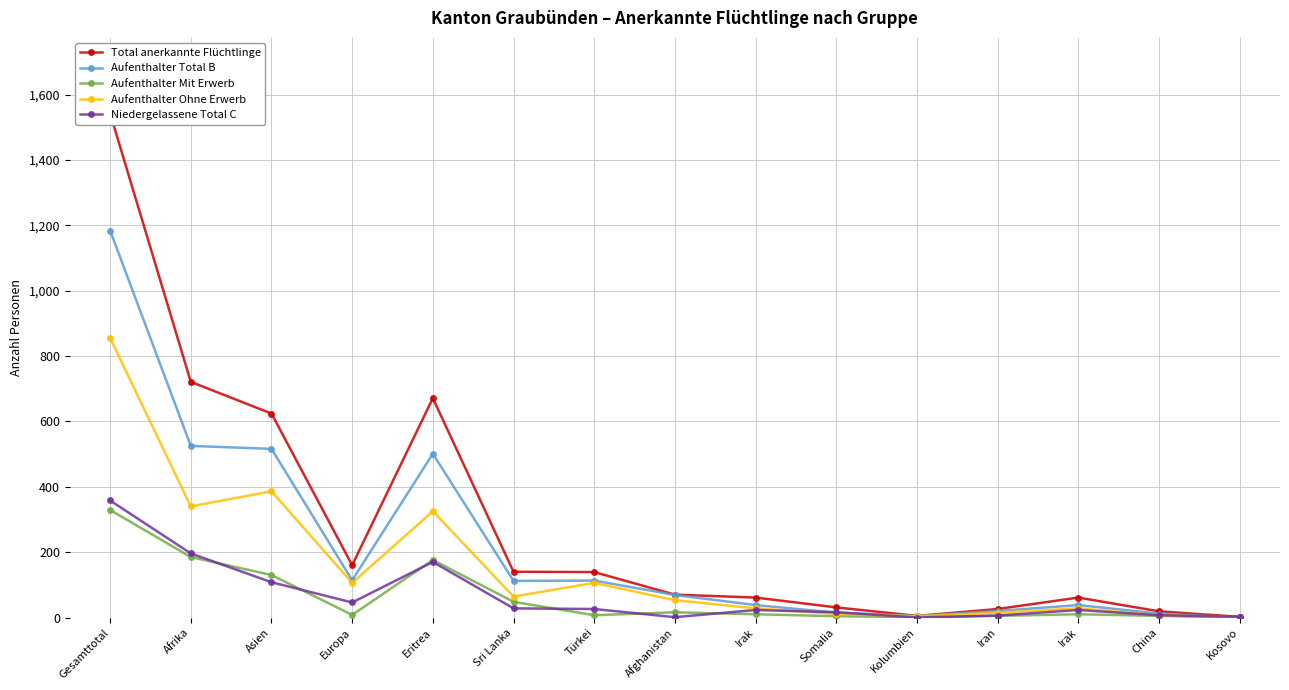

At which label does Total anerkannte Flüchtlinge first exceed 70?

Gesamttotal